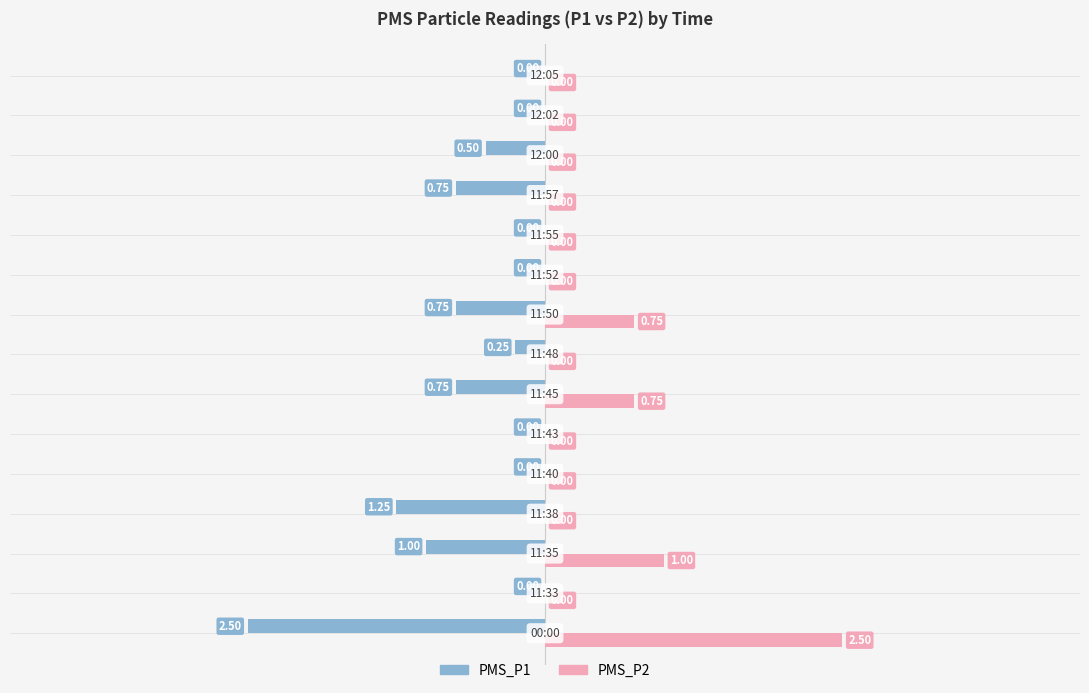

How many distinct data groups are displayed?

2